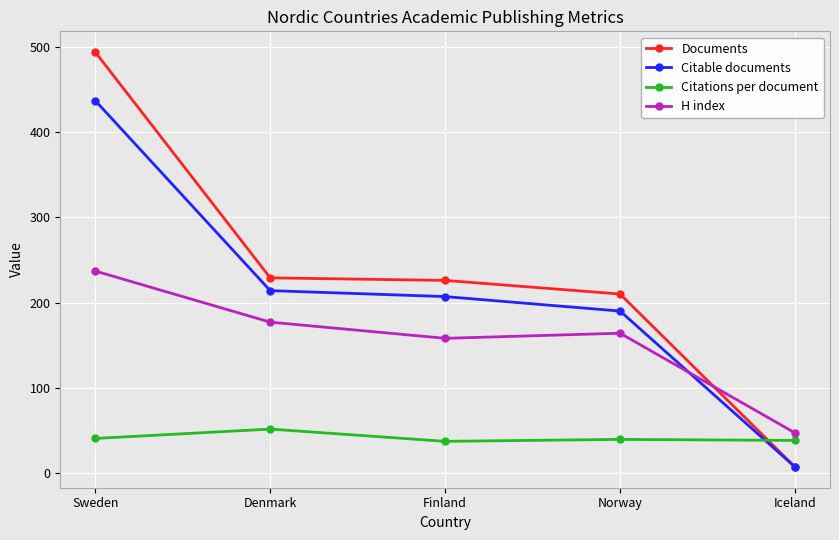

What is the spread (max minus min) of values at Denmark?

177.5